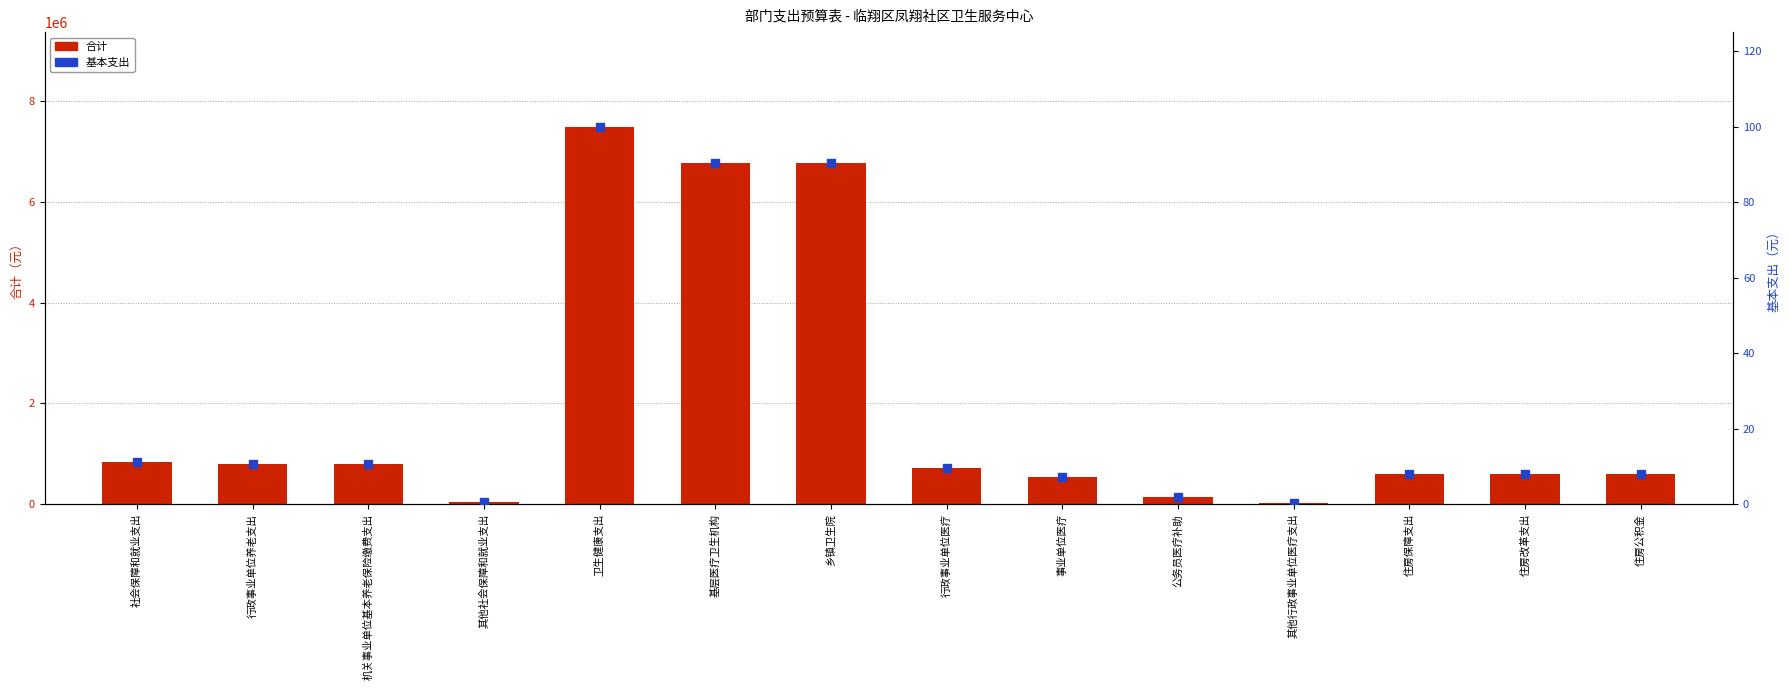

What are all the series names shown in the legend?

合计, 基本支出占比(%)